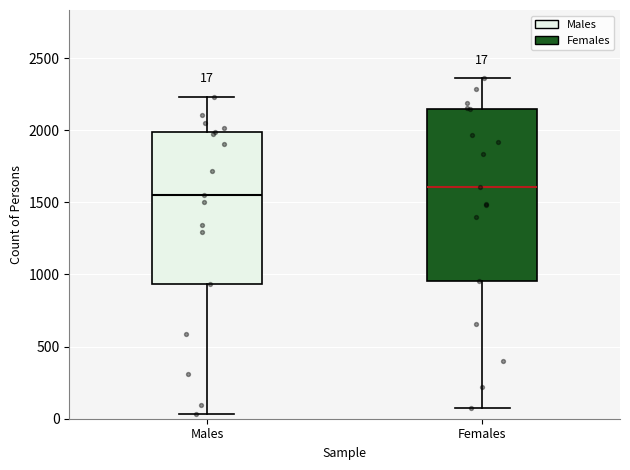

Which box is the tallest, from its lower edge to its upper edge?

Females